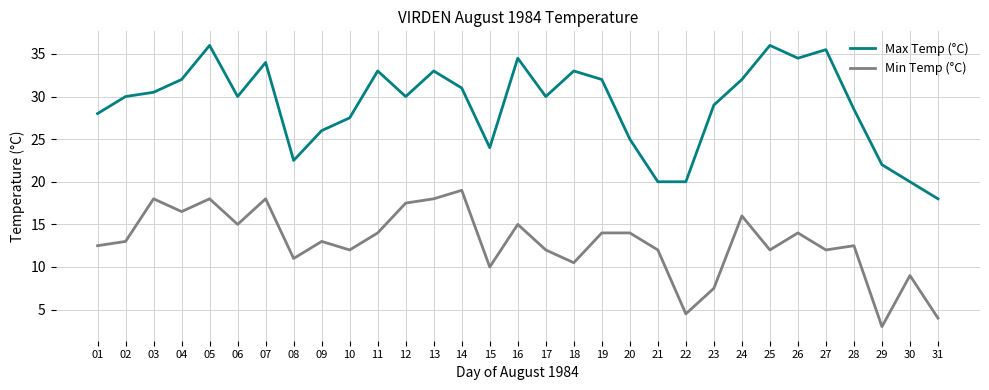

What is the maximum value for Max Temp (°C)?

36.0